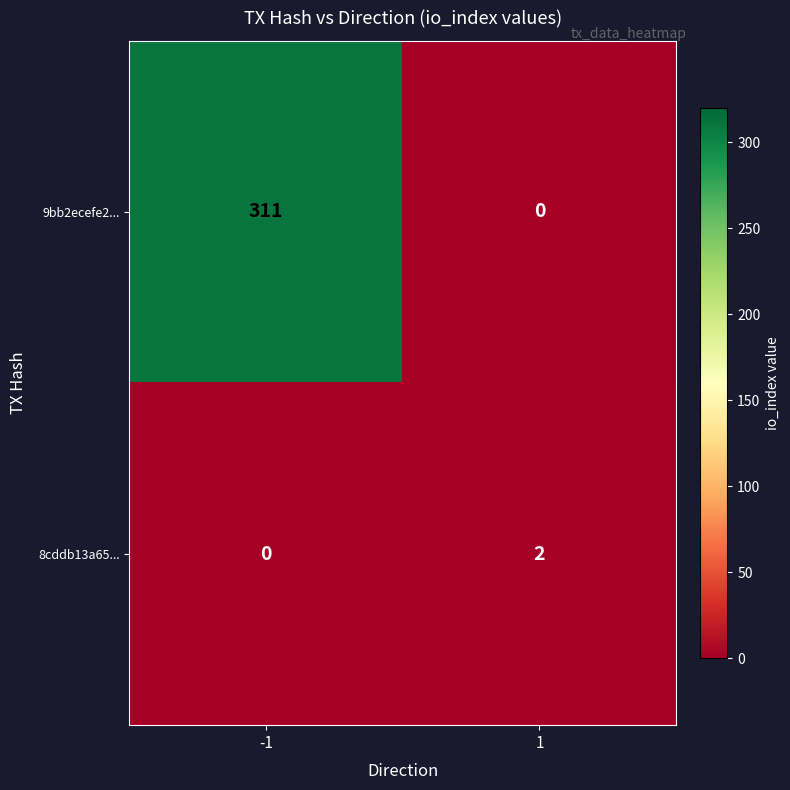

The value of 8cddb13a65... at 1 is 1. True or false?

False